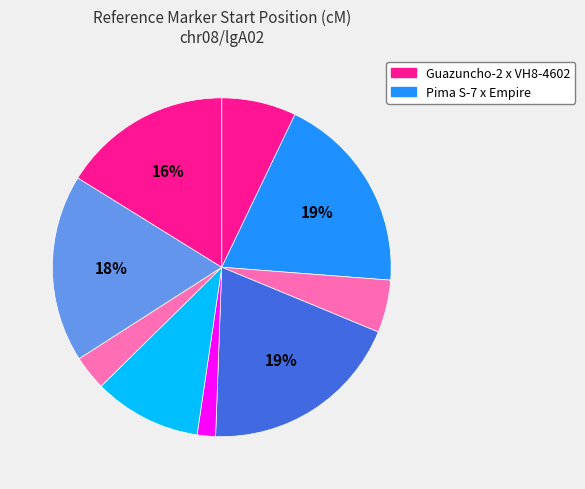

How many slices are in this pie chart?

9